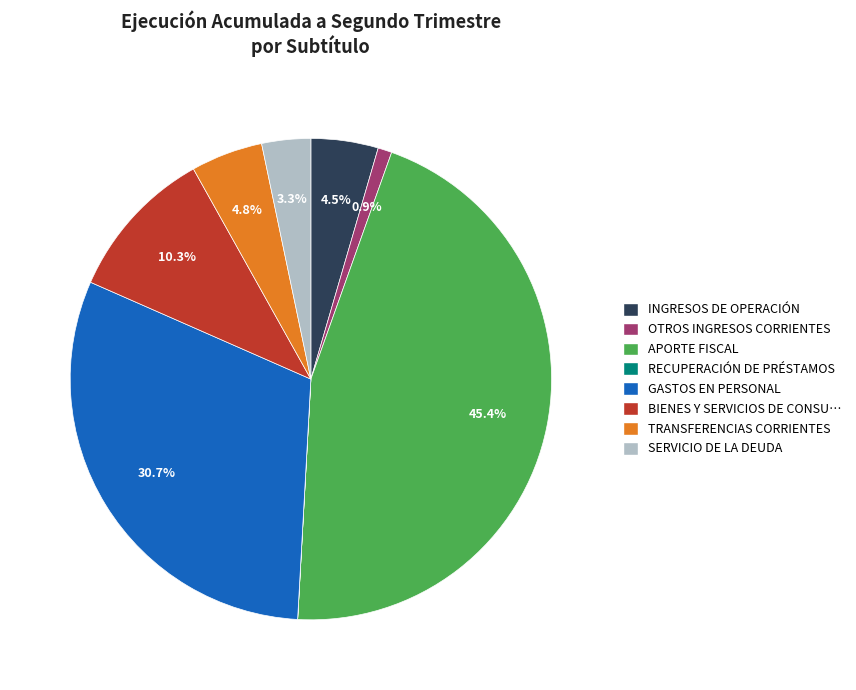

Which slice is the largest?

APORTE FISCAL